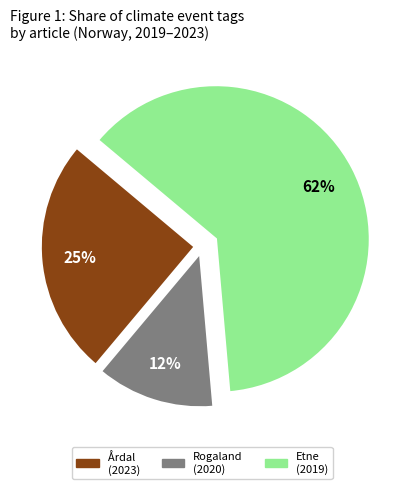

Is there a majority slice in this chart?

Yes